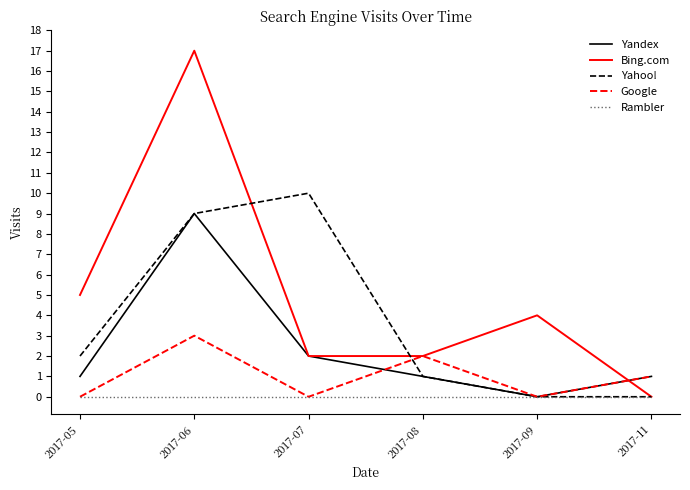

What is the spread (max minus min) of values at 2017-09?

4